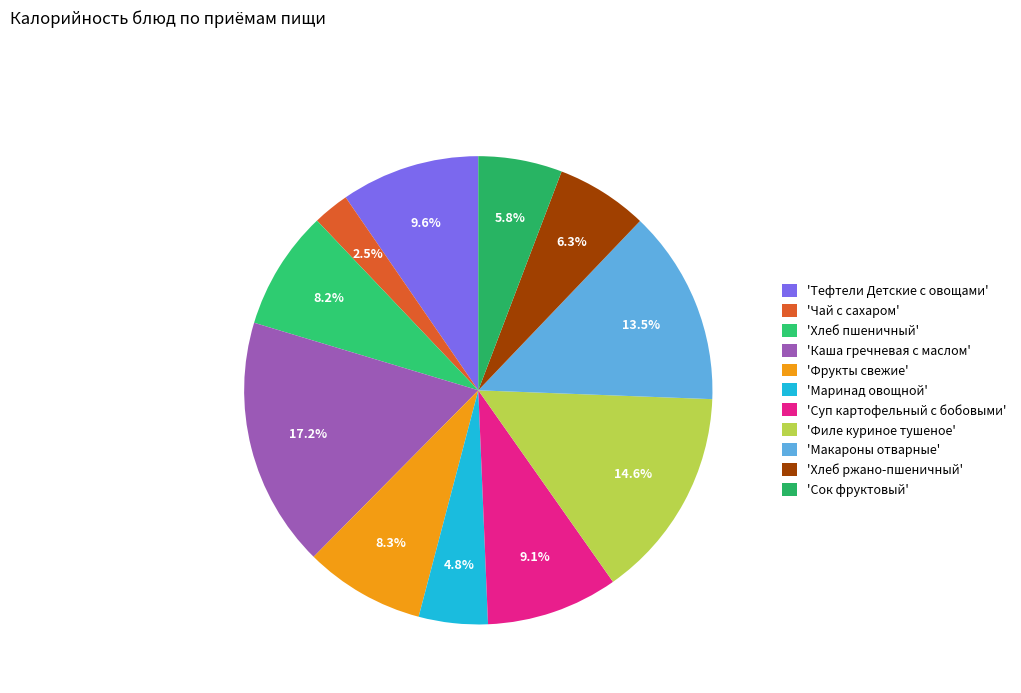

Count the number of slices in the pie.

11